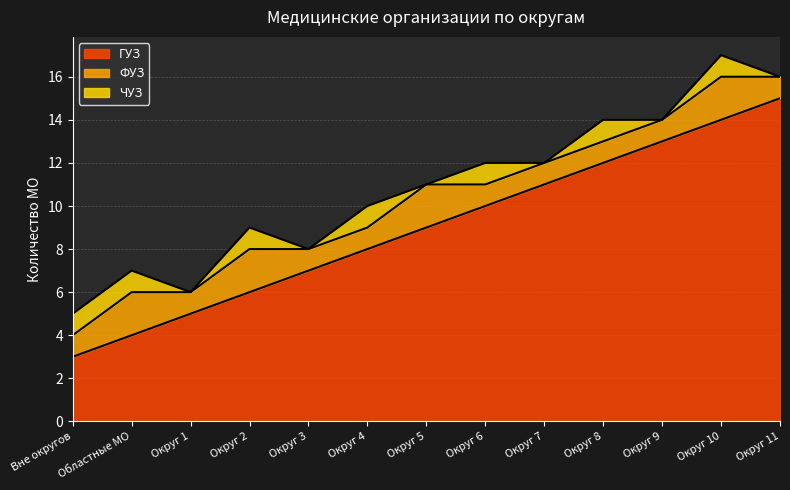

True or false: ФУЗ has more than 2 interior local peaks.

True